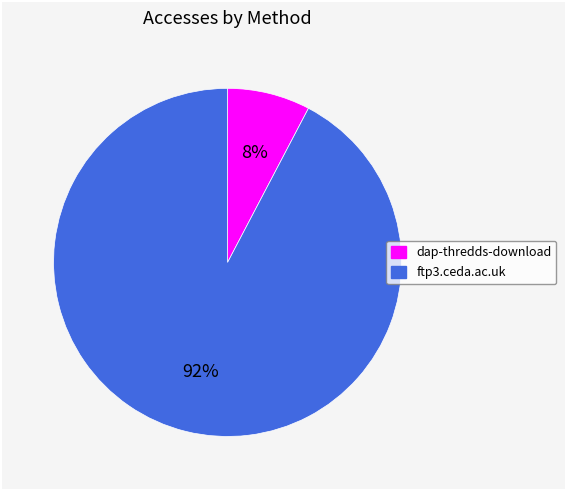

How many segments does this pie chart have?

2